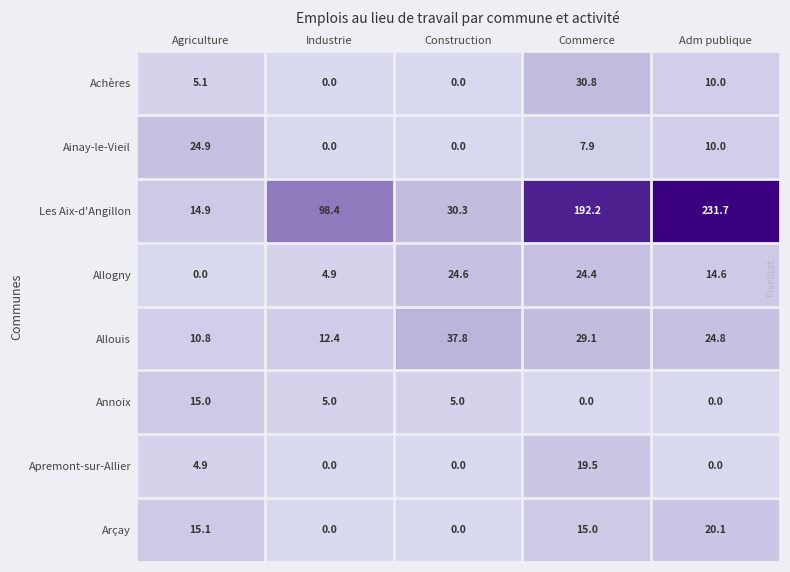

Which series changed the most between Industrie and Adm publique?

Les Aix-d'Angillon